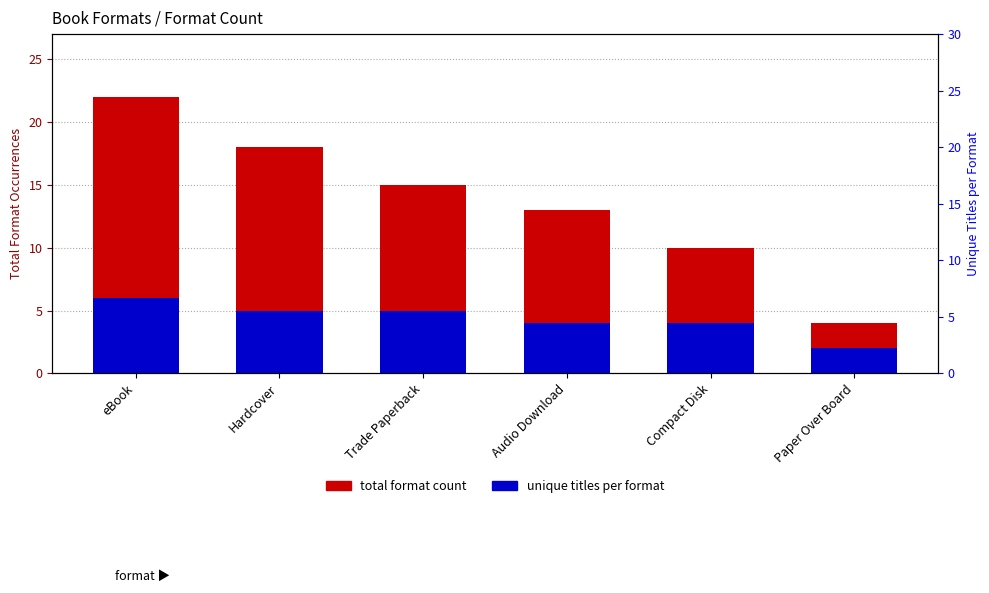

How many data points in unique titles per format are less than 5?

3